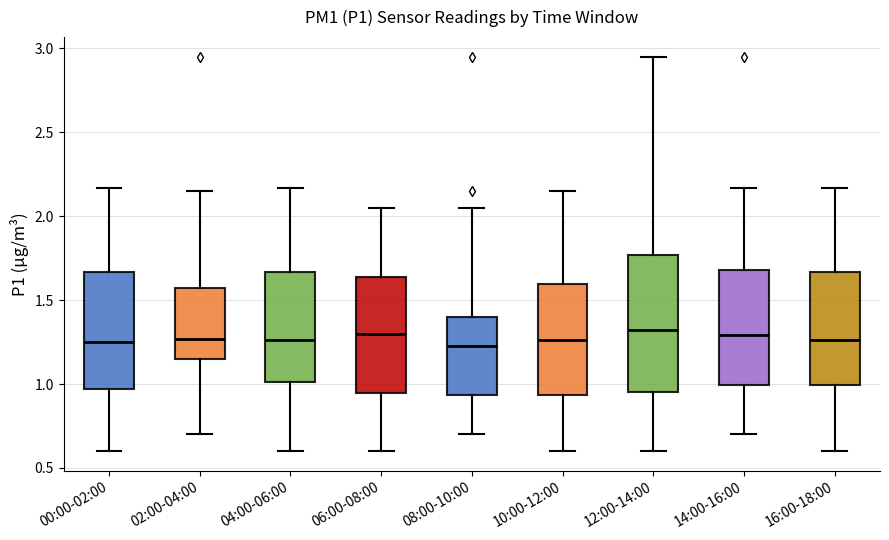

Reading left to right, read every box against the y-axis: the position of its median line, the range the box covers, and the ends of its whiskers. The values are not printed on the chart, so give them approximately, as read against the axis.

00:00-02:00: median 1.25, box 0.95 to 1.65, whiskers 0.60 to 2.15
02:00-04:00: median 1.25, box 1.15 to 1.55, whiskers 0.70 to 2.15
04:00-06:00: median 1.25, box 1.00 to 1.65, whiskers 0.60 to 2.15
06:00-08:00: median 1.30, box 0.95 to 1.65, whiskers 0.60 to 2.05
08:00-10:00: median 1.25, box 0.95 to 1.40, whiskers 0.70 to 2.05
10:00-12:00: median 1.25, box 0.95 to 1.60, whiskers 0.60 to 2.15
12:00-14:00: median 1.35, box 0.95 to 1.75, whiskers 0.60 to 2.95
14:00-16:00: median 1.30, box 1.00 to 1.70, whiskers 0.70 to 2.15
16:00-18:00: median 1.25, box 1.00 to 1.65, whiskers 0.60 to 2.15